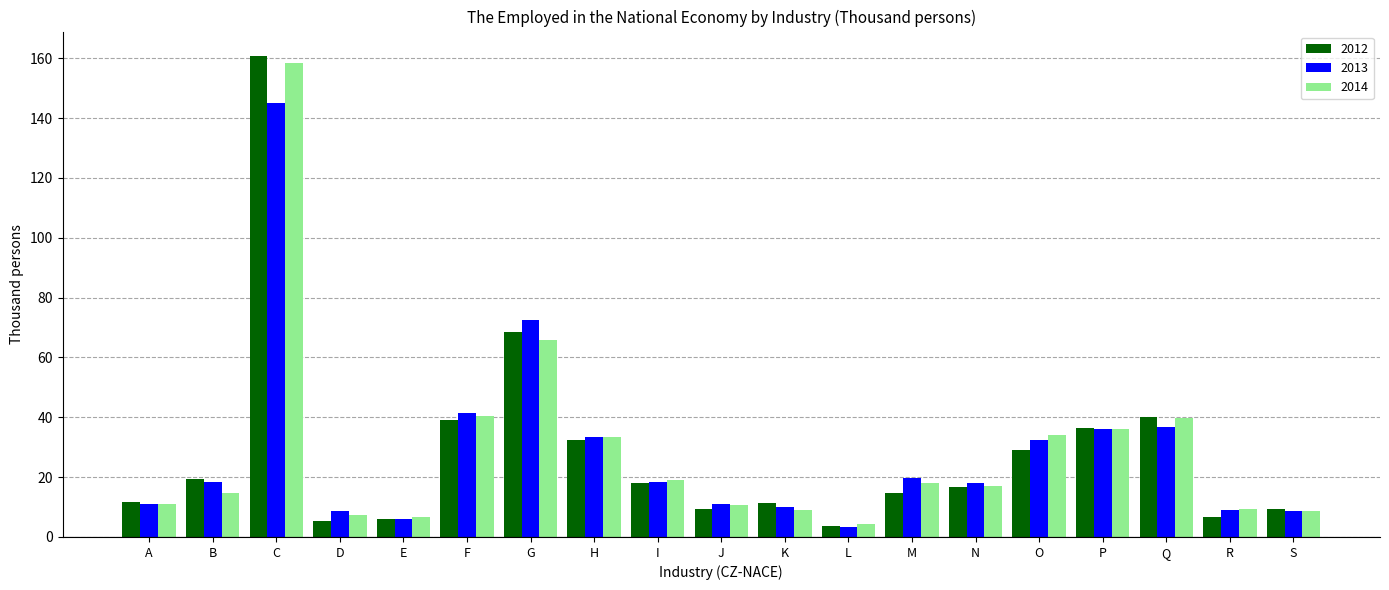

What is the difference between the second highest and second lowest values in the 2013 series?

66.3